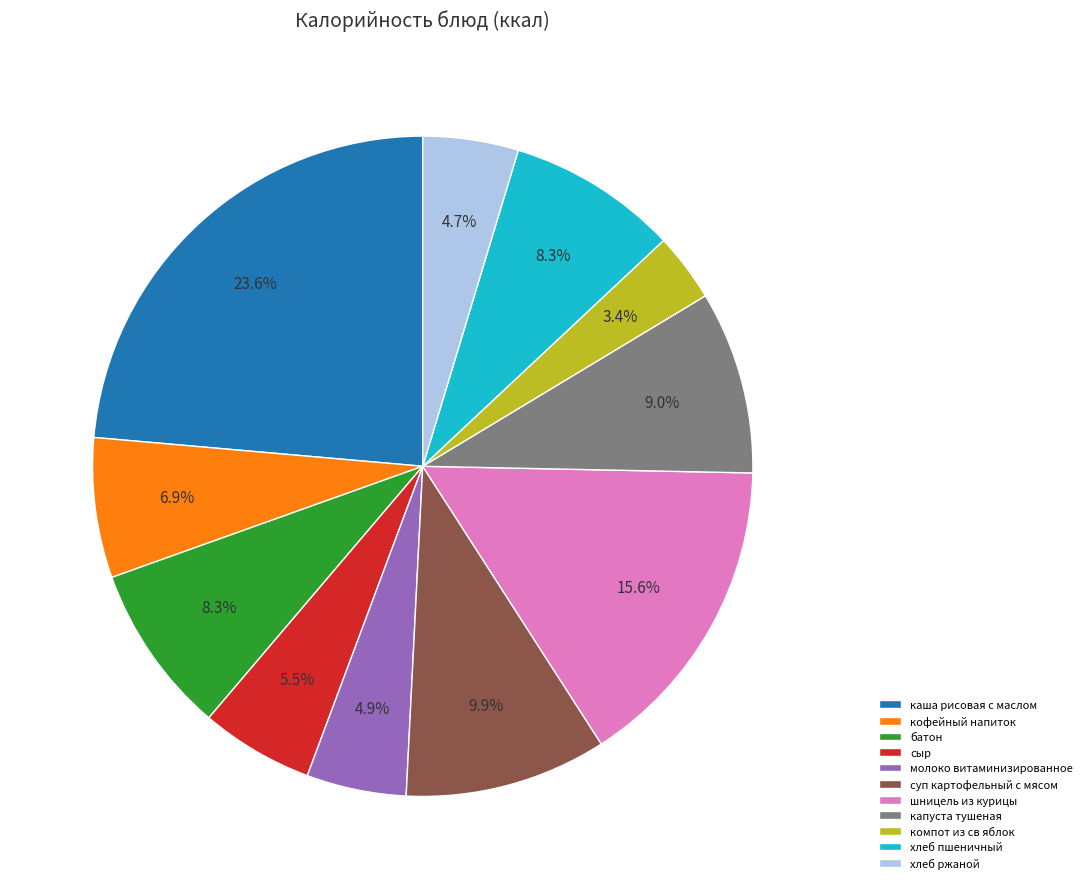

Which slice is the smallest?

компот из св яблок